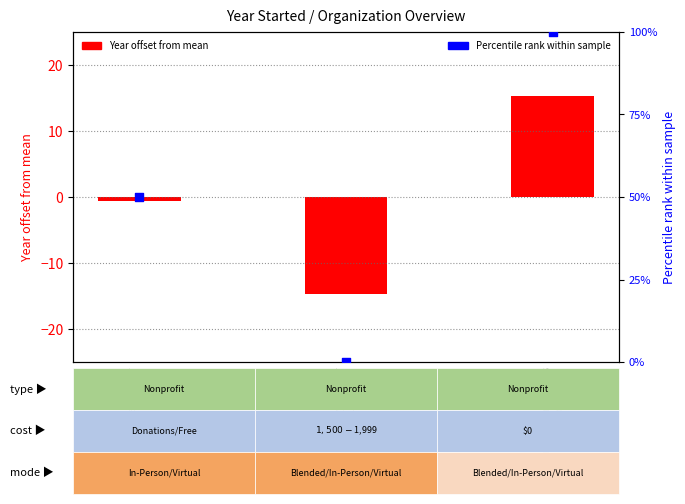

What are all the series names shown in the legend?

Year offset from mean, Percentile rank